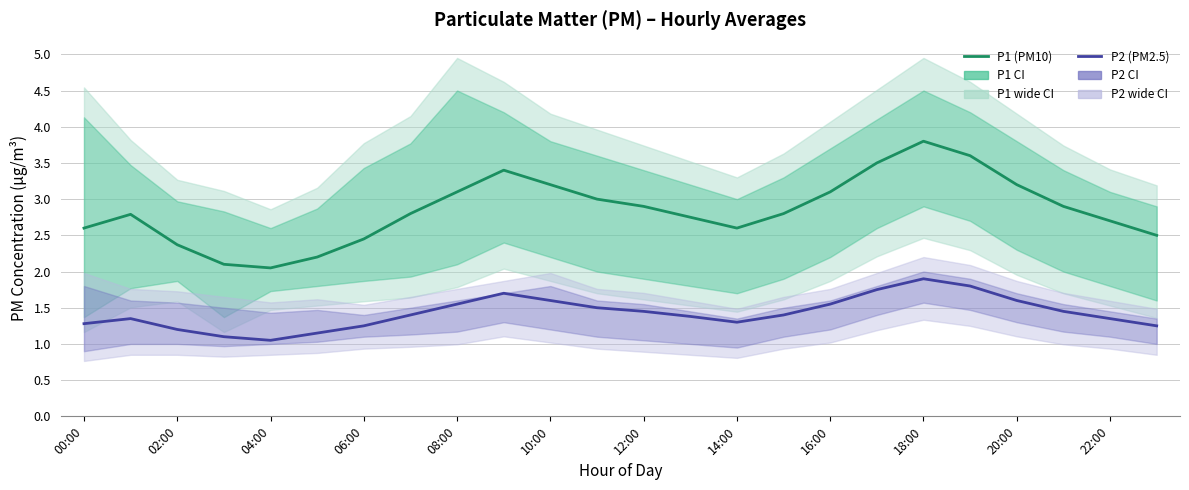

How many interior local peaks does the P2 (PM2.5 estimate) series have?

3